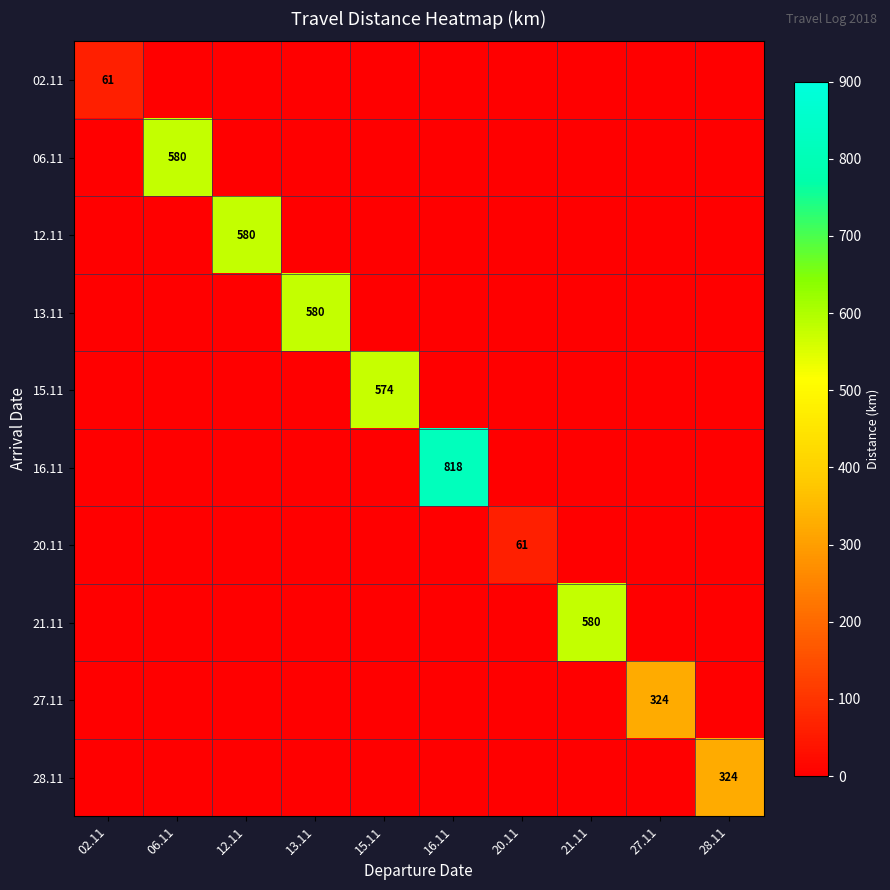

Is it true that 02.11 equals 91 at 02.11?

False